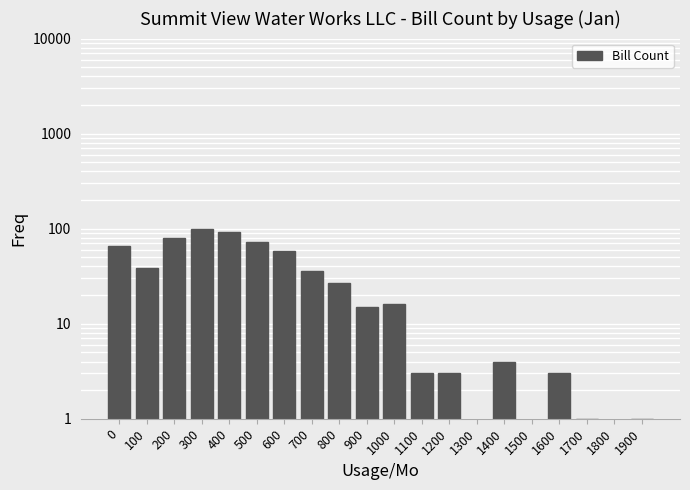

Reading left to right, extract all data points from this chart.

66	39	80	98	92	73	58	36	27	15	16	3	3	0	4	0	3	1	0	1